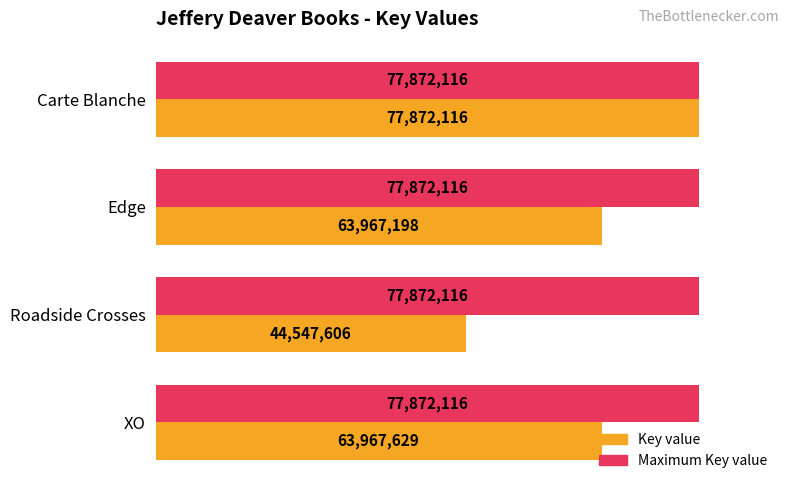

What is the greatest value displayed?

77872116